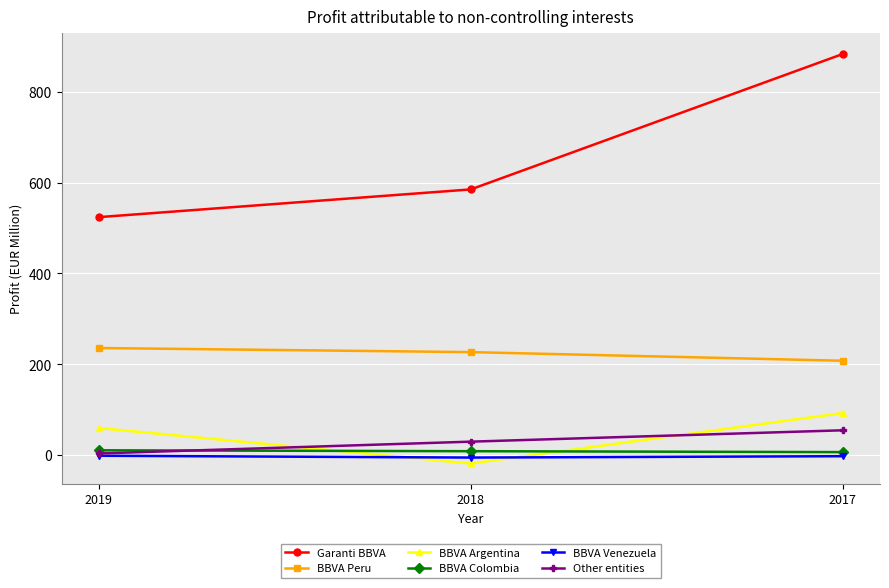

List the labels in order of BBVA Argentina value, smallest first.

2018, 2019, 2017